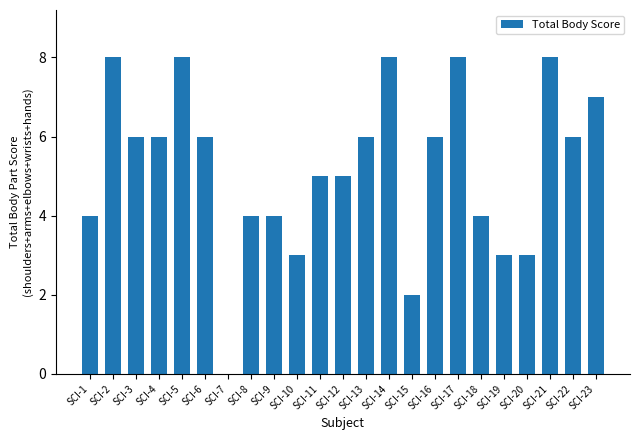

How many values are above zero?

22